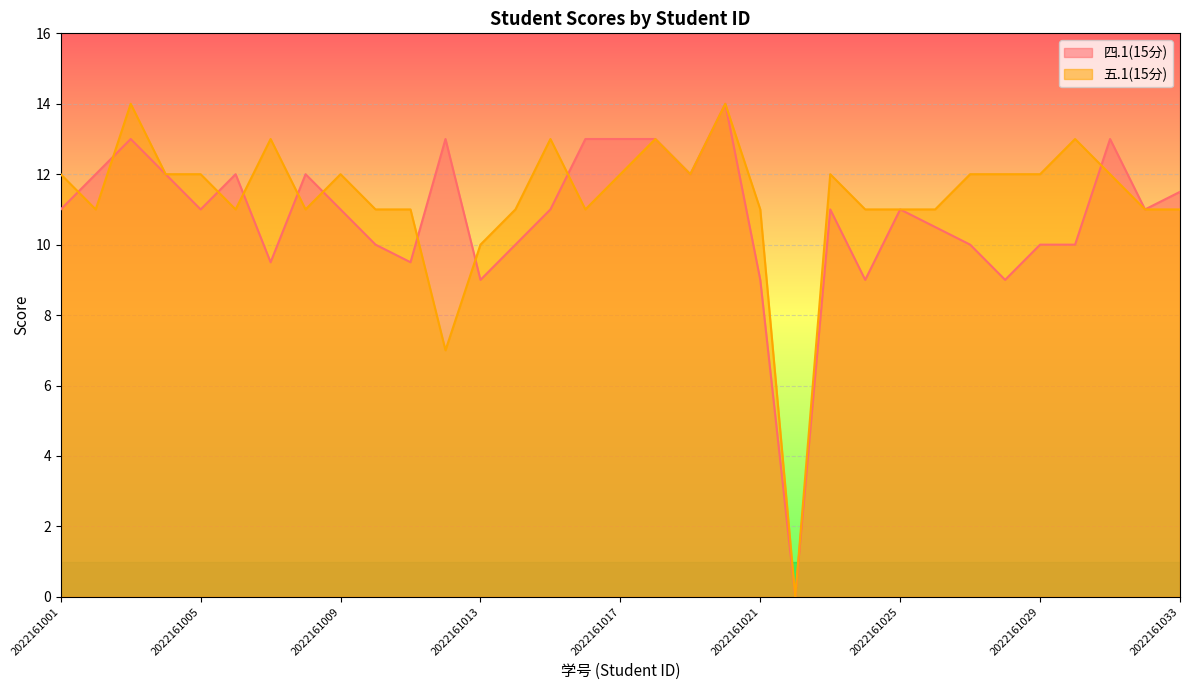

What is the difference between the second highest and minimum values in the 五.1(15分) series?

14.0